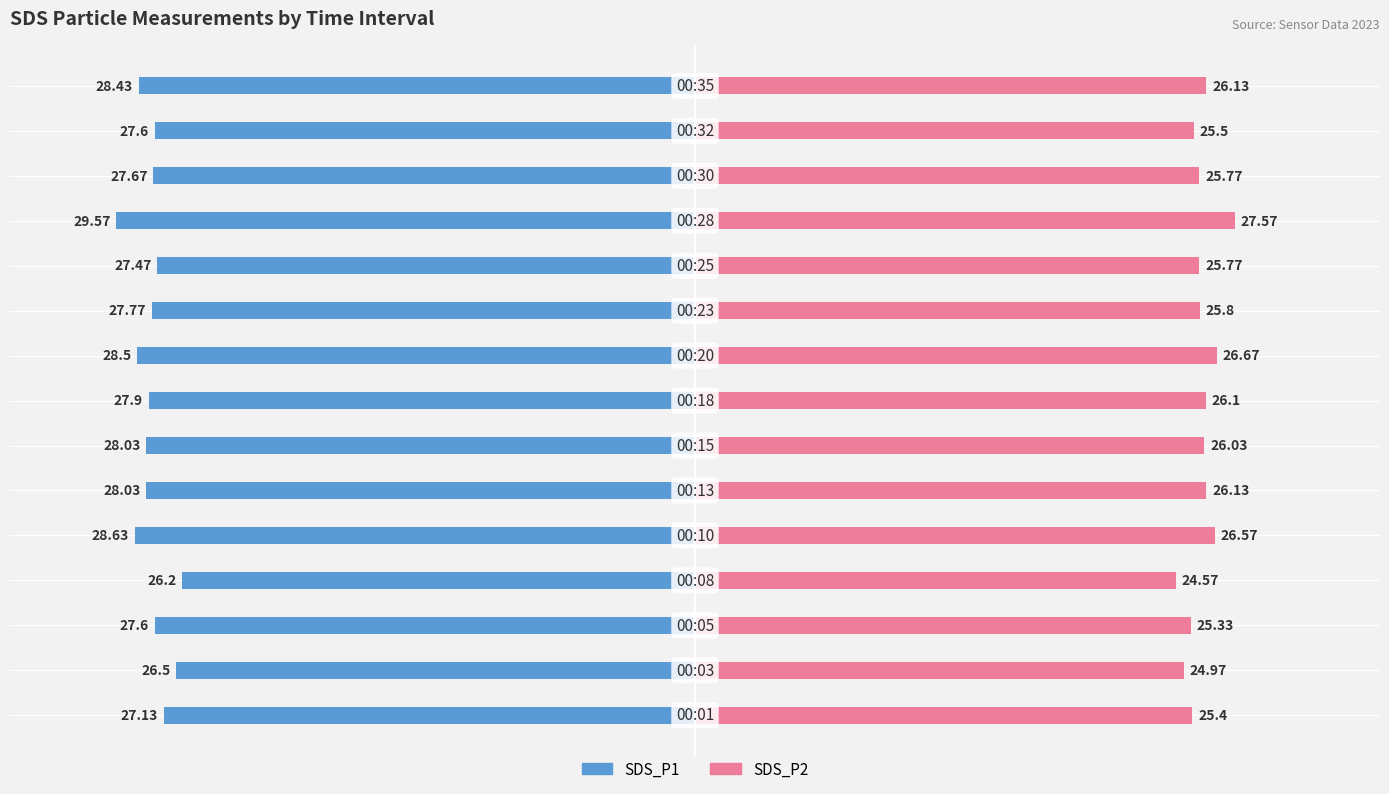

Does the chart contain stacked bars?

No